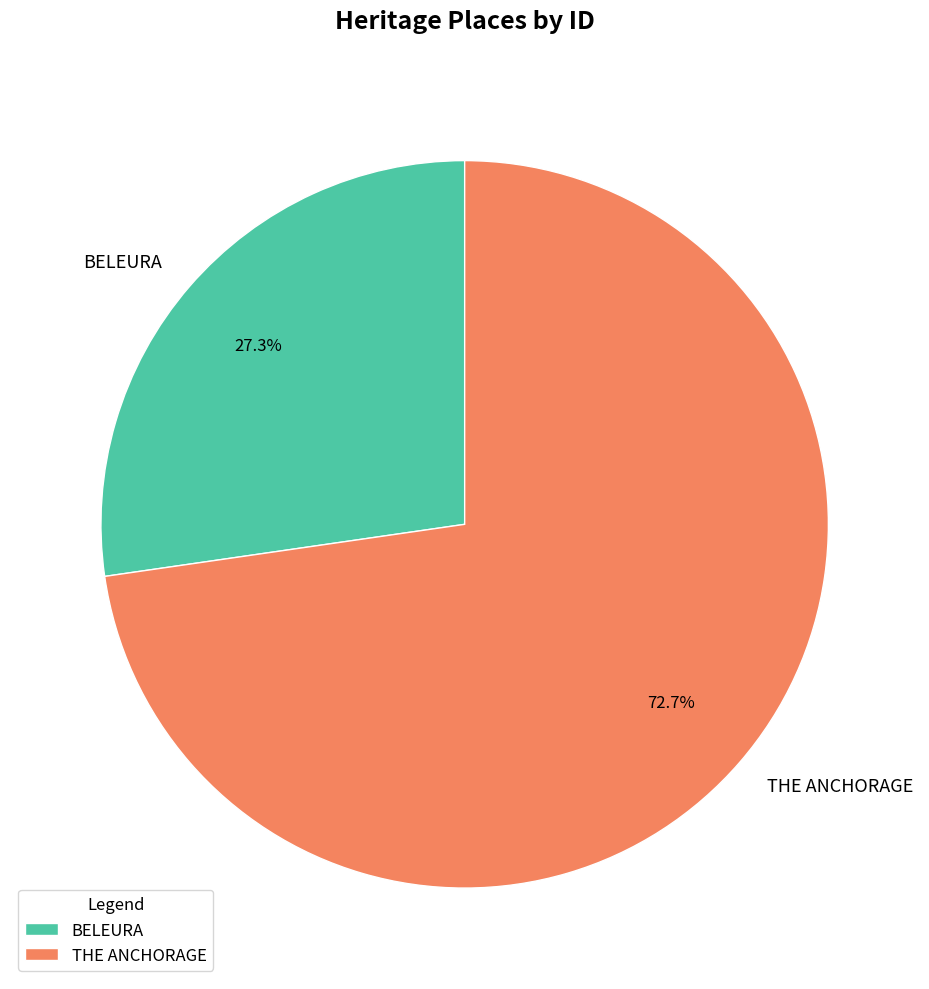

What is the largest slice in the pie chart?

THE ANCHORAGE